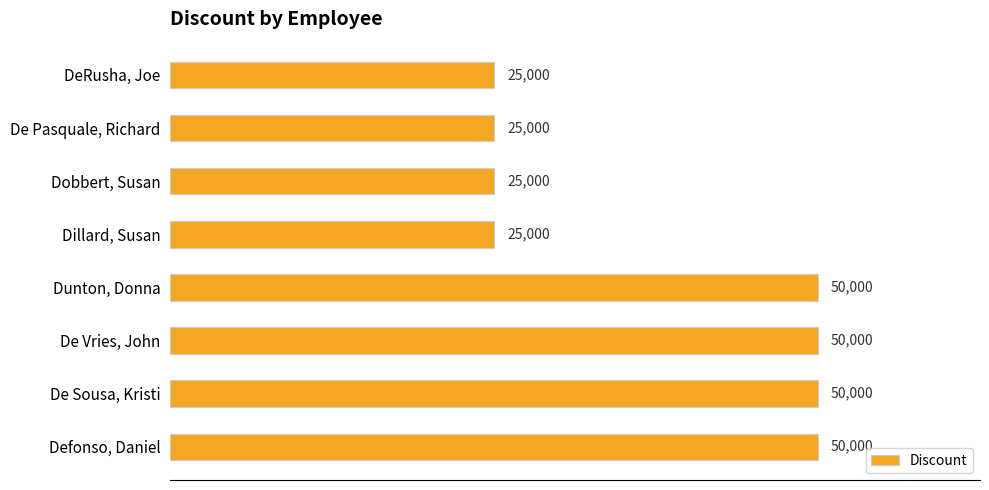

What is the value of the 5th bar from the top?

50000